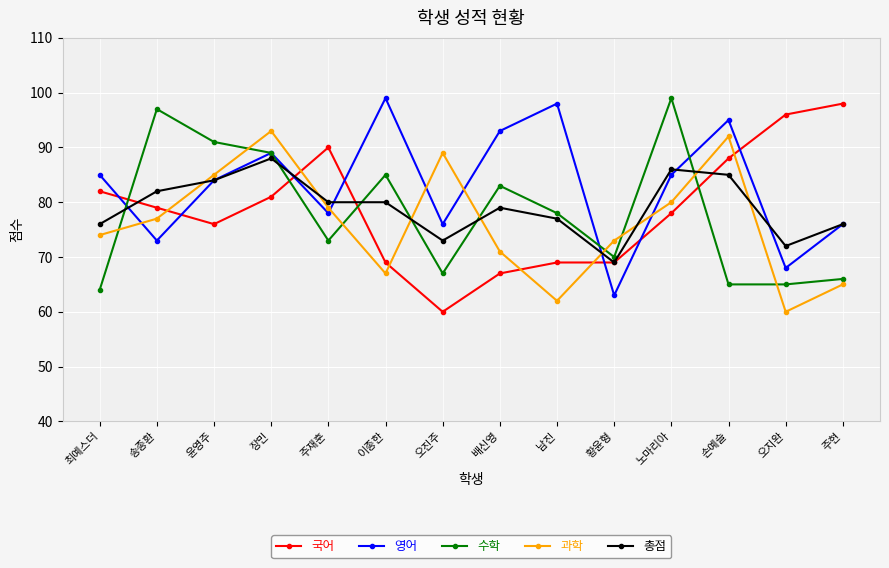

What is the difference between the highest and lowest values at 윤영주?

15